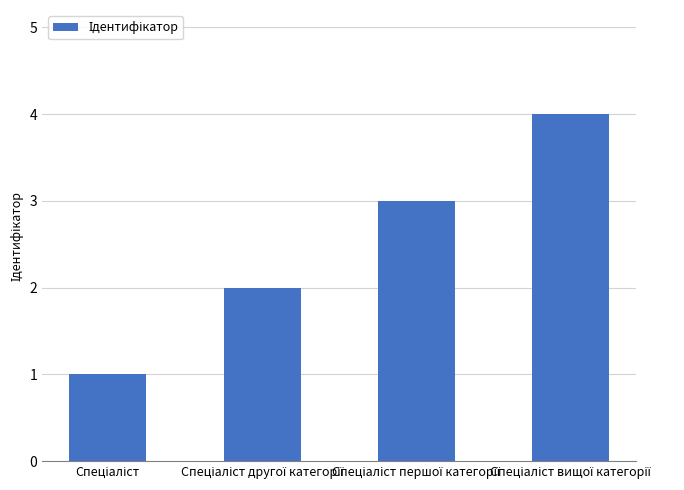

What is the maximum value shown in the chart?

4